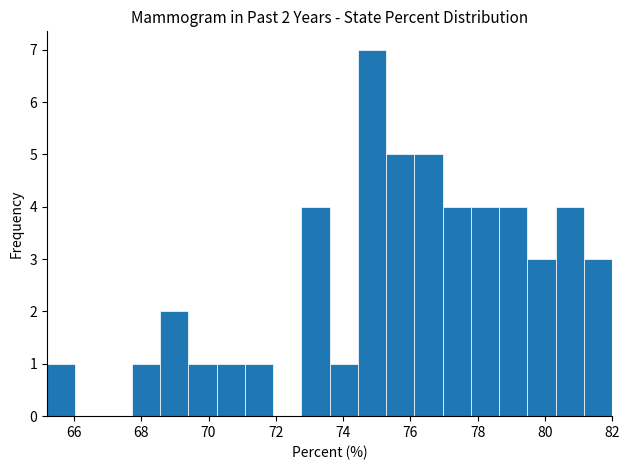

Over which range of the x-axis is the bar tallest?

74.44 to 75.28